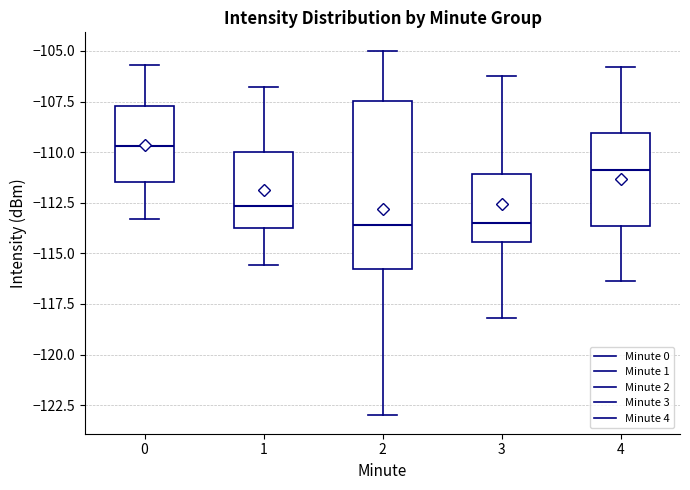

Comparing the boxes themselves (not the whiskers), which one is the tallest?

2